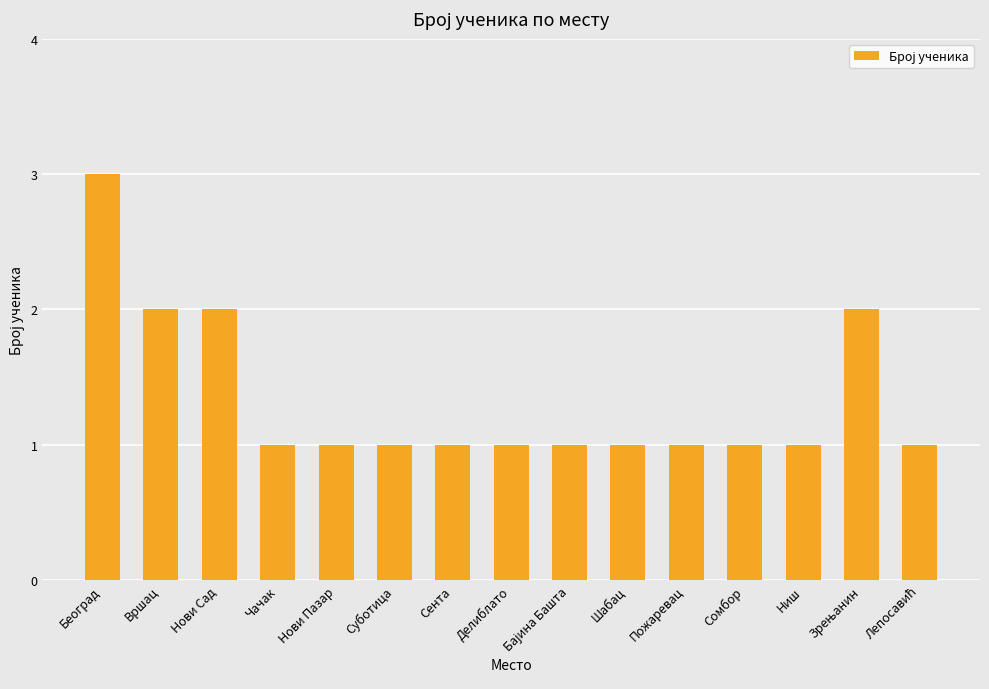

What position from the left is Београд?

1